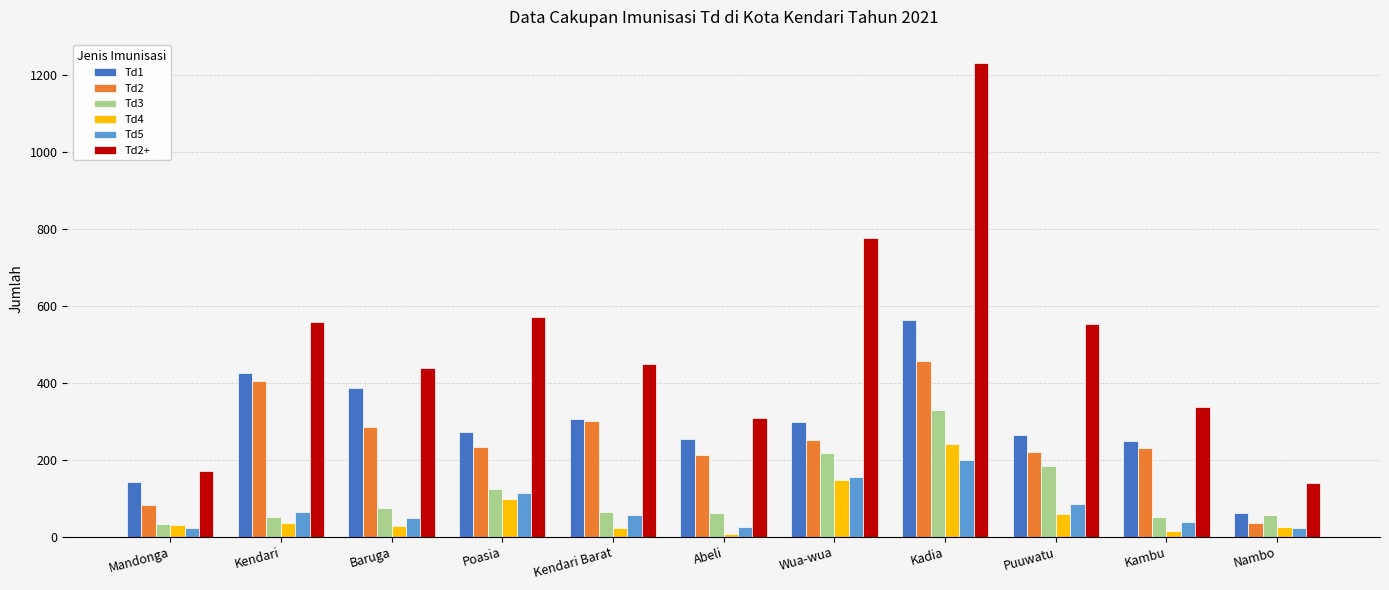

The Td2+ series shows 449 at Kendari Barat. True or false?

True